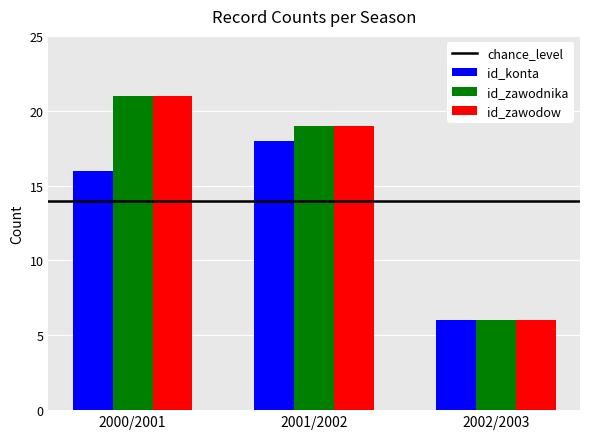

What is the spread (max minus min) of values at 2001/2002?

1